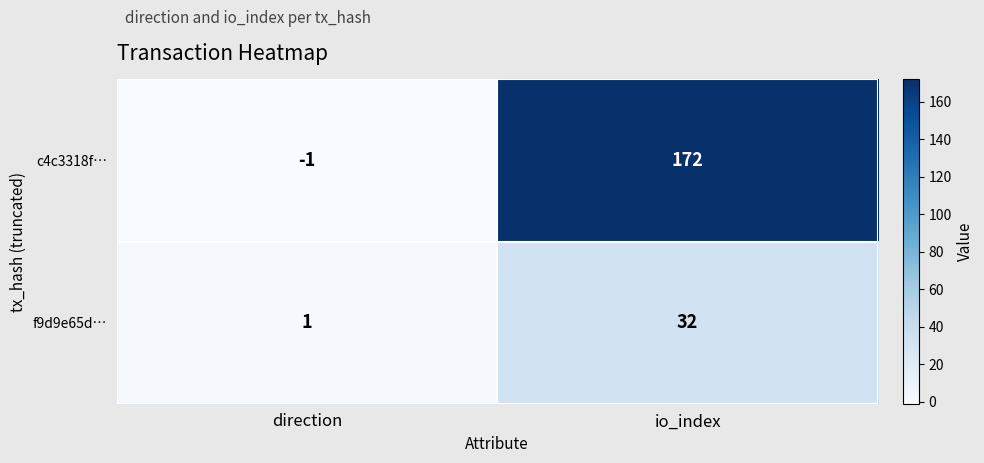

Which series has the largest total across all categories?

c4c3318f…